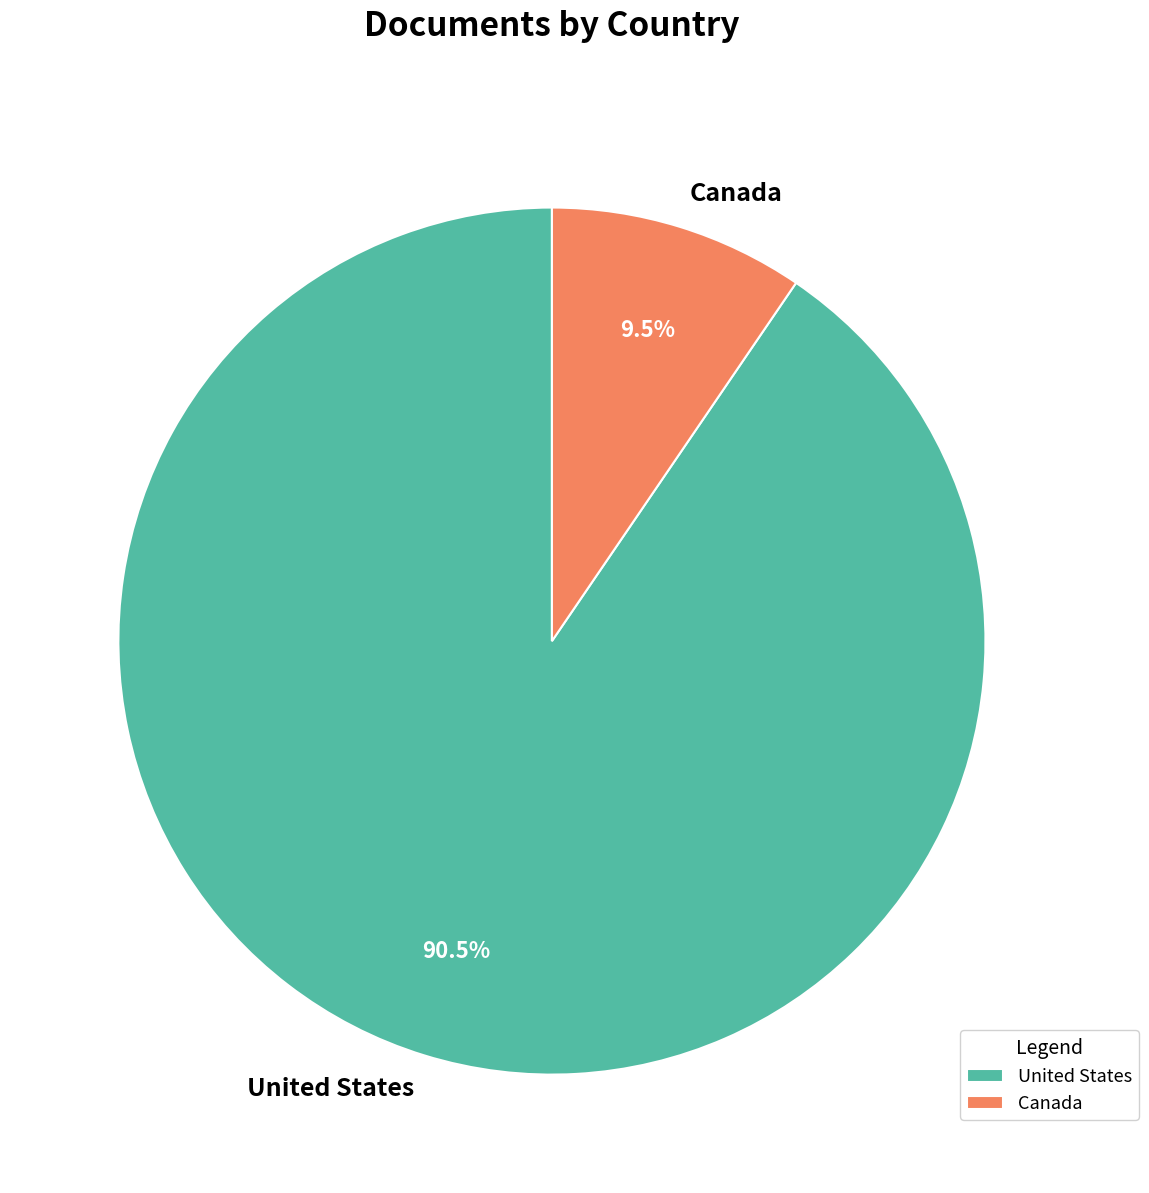

Does any single category account for the majority?

Yes